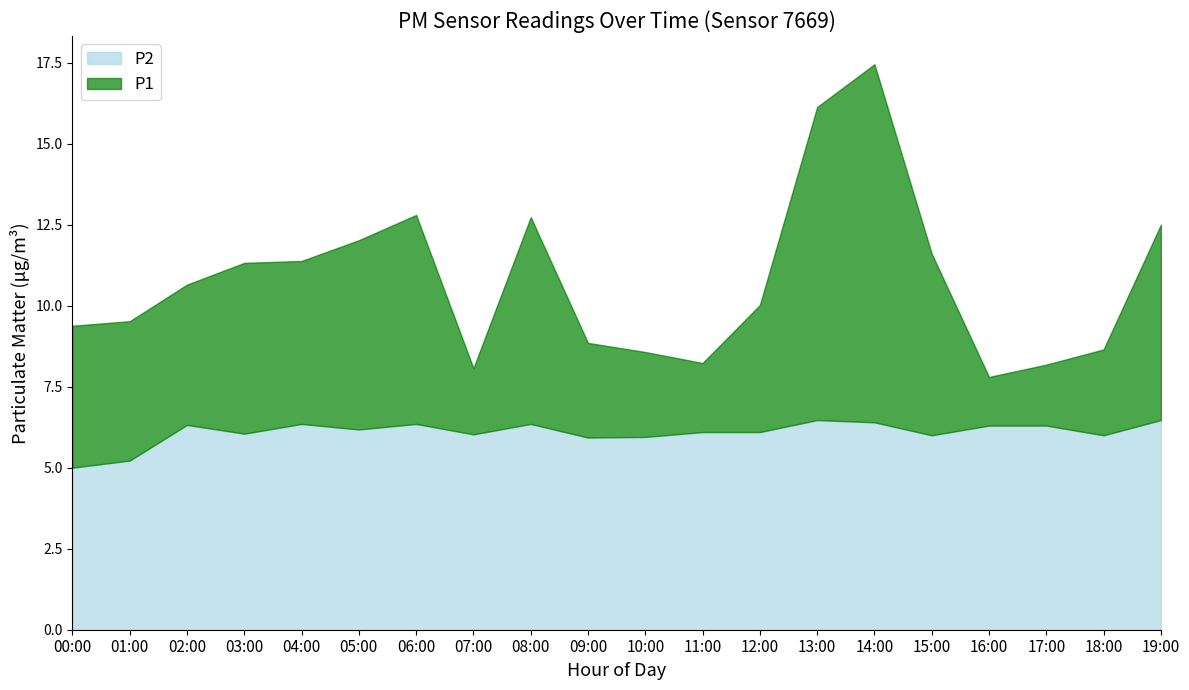

Which label corresponds to the largest value in the chart?

14:00